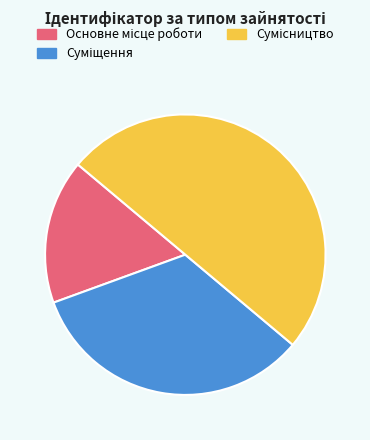

To the nearest percent, what is the difference between the Суміщення and Сумісництво slice percentages?

17%